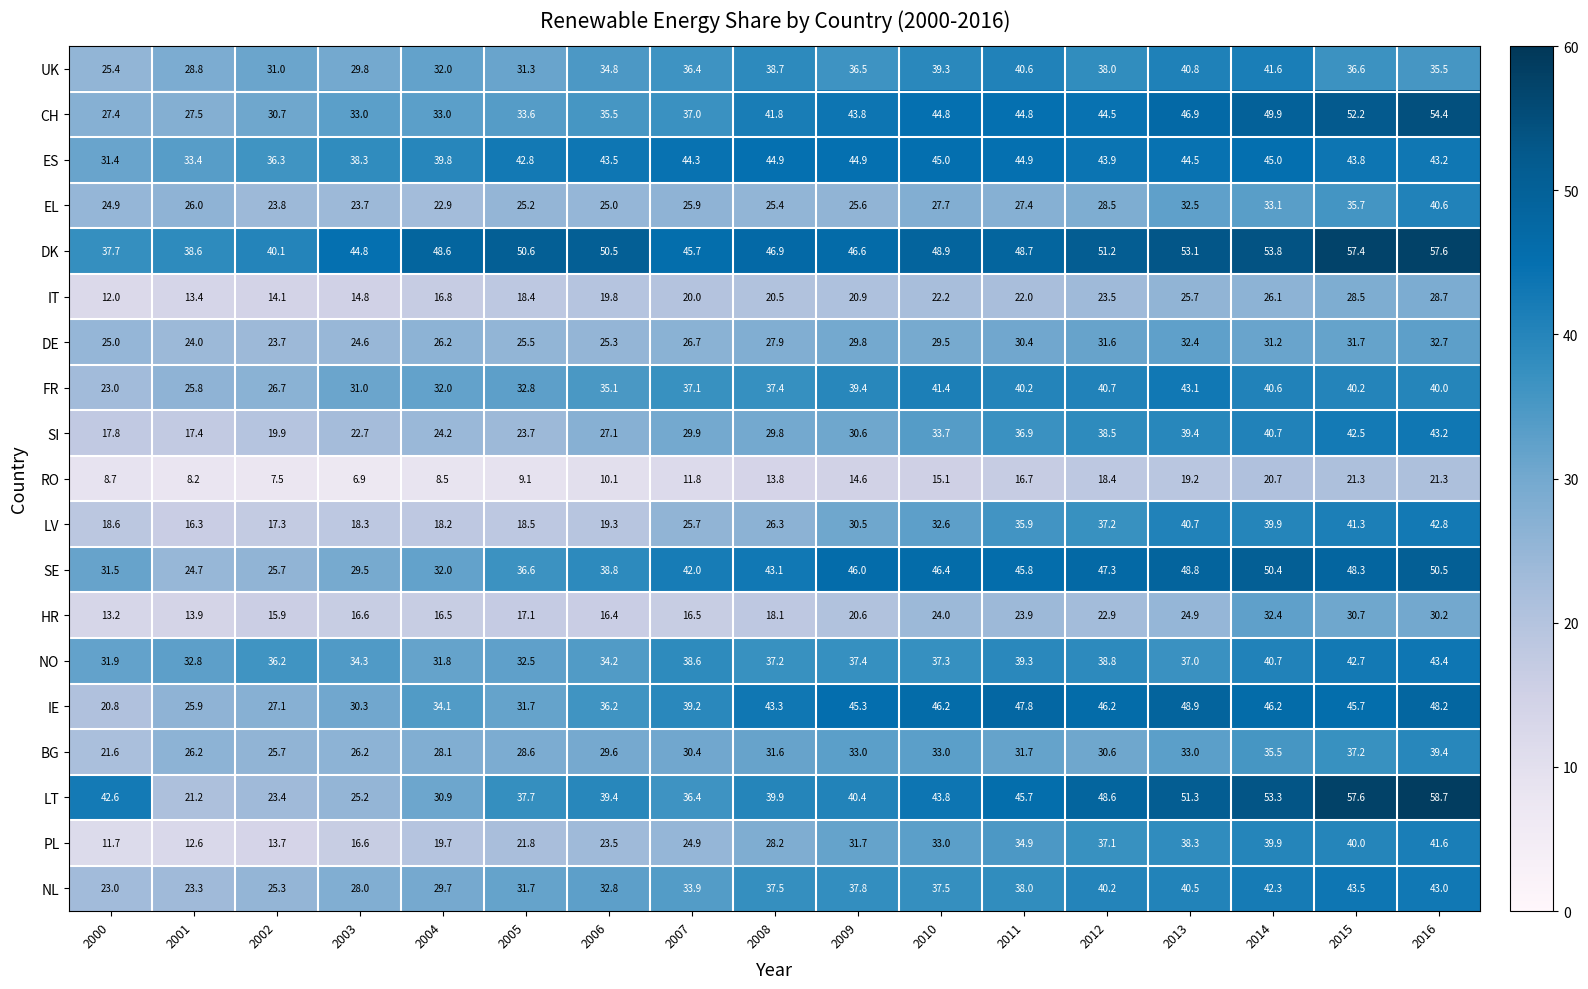

Rank the categories by EL value from highest to lowest.

2016, 2015, 2014, 2013, 2012, 2010, 2011, 2001, 2007, 2009, 2008, 2005, 2006, 2000, 2002, 2003, 2004